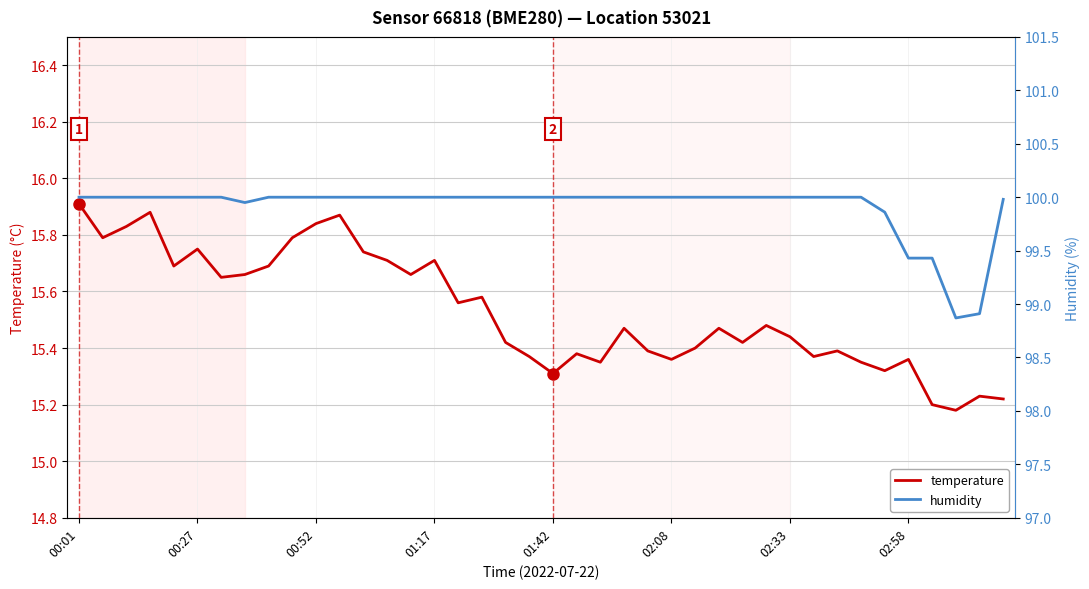

True or false: humidity and temperature intersect in this chart.

False